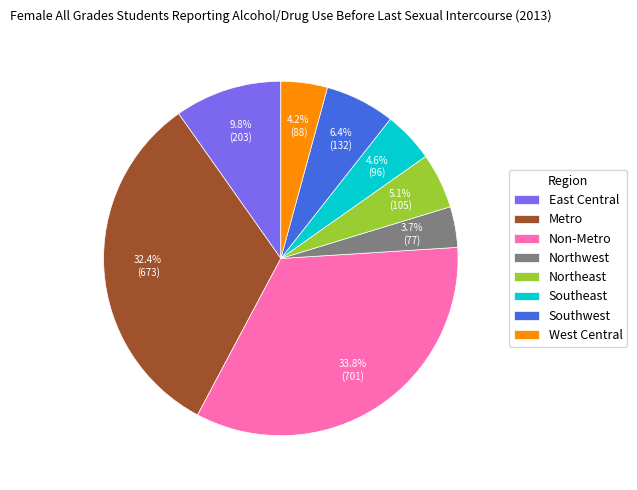

What percentage do Southeast and East Central together represent?

14.4%